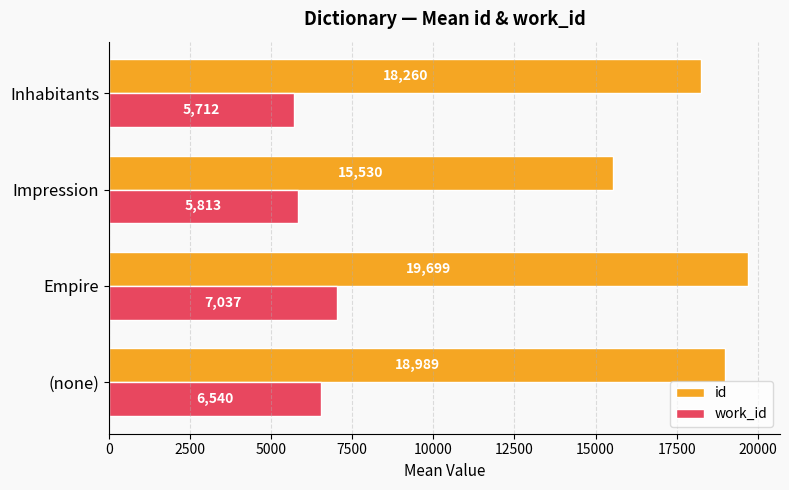

What is the sum of all work_id values?

25102